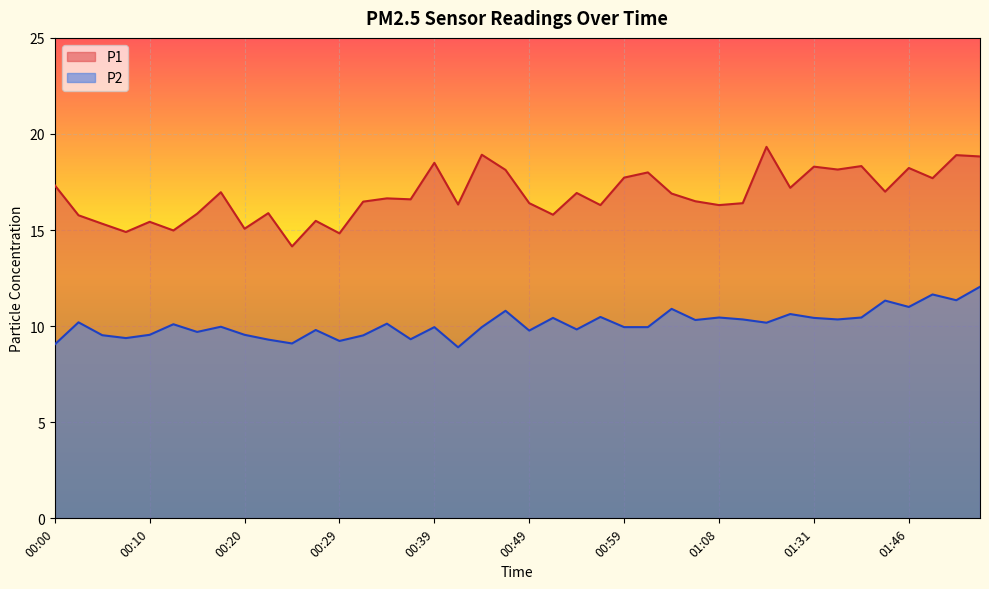

At how many categories does at least one series exceed 12?

40